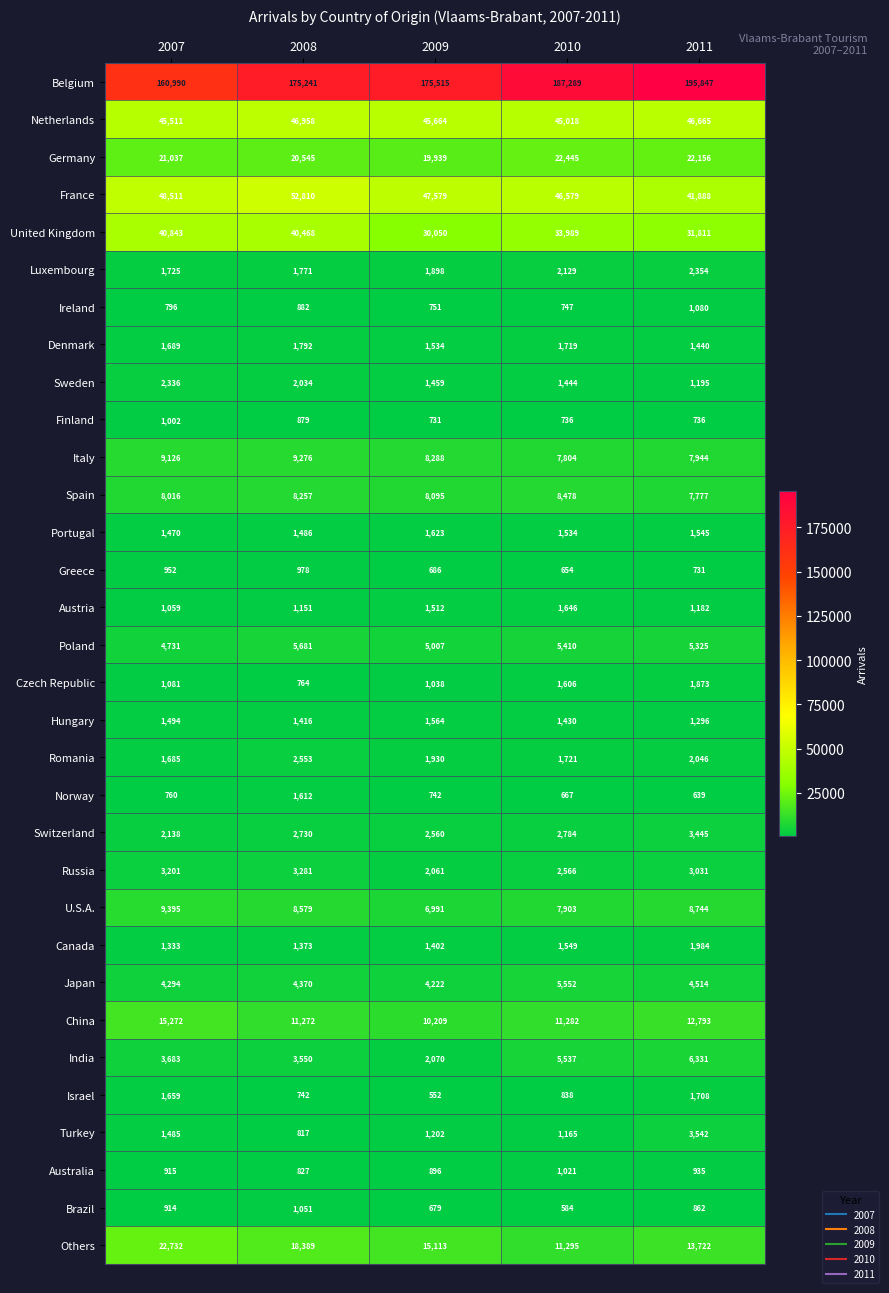

What is the total value across all series at 2010?

425121